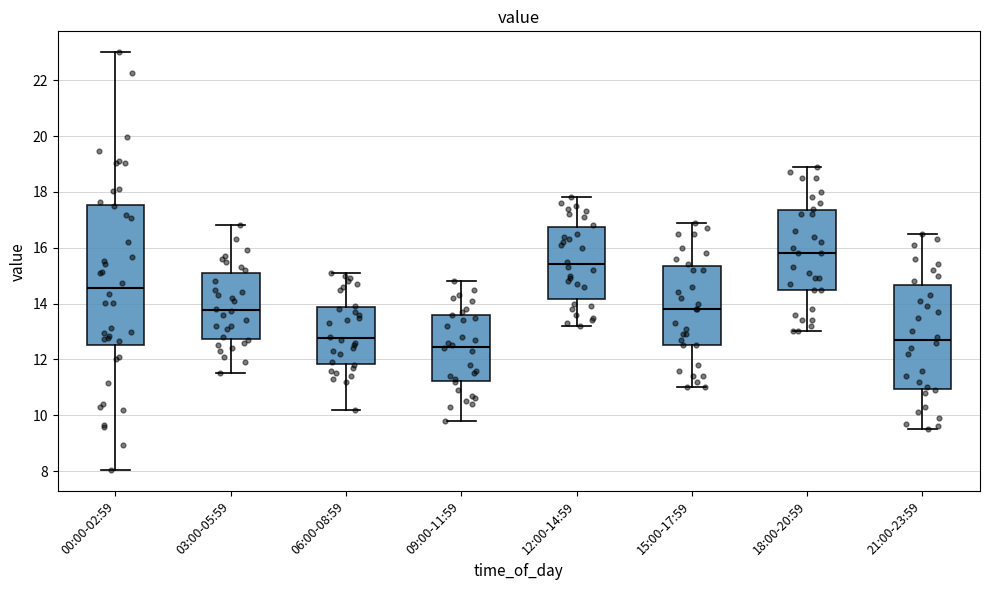

Reading left to right, transcribe this box plot: for each box, give where its median line is, the range the box spans, and where its two whiskers end, as read against the y-axis. The values are not printed on the chart, so give them approximately, as read against the axis.

00:00-02:59: median 14.6, box 12.6 to 17.6, whiskers 8.0 to 23.0
03:00-05:59: median 13.8, box 12.8 to 15.2, whiskers 11.6 to 16.8
06:00-08:59: median 12.8, box 11.8 to 13.8, whiskers 10.2 to 15.2
09:00-11:59: median 12.4, box 11.2 to 13.6, whiskers 9.8 to 14.8
12:00-14:59: median 15.4, box 14.2 to 16.8, whiskers 13.2 to 17.8
15:00-17:59: median 13.8, box 12.6 to 15.4, whiskers 11.0 to 17.0
18:00-20:59: median 15.8, box 14.6 to 17.4, whiskers 13.0 to 19.0
21:00-23:59: median 12.8, box 11.0 to 14.6, whiskers 9.6 to 16.6